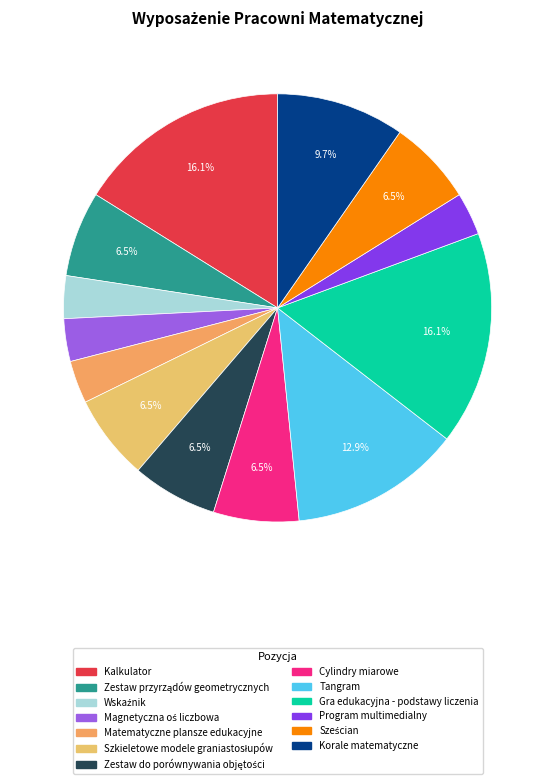

True or false: Korale matematyczne accounts for 1% of the total.

False